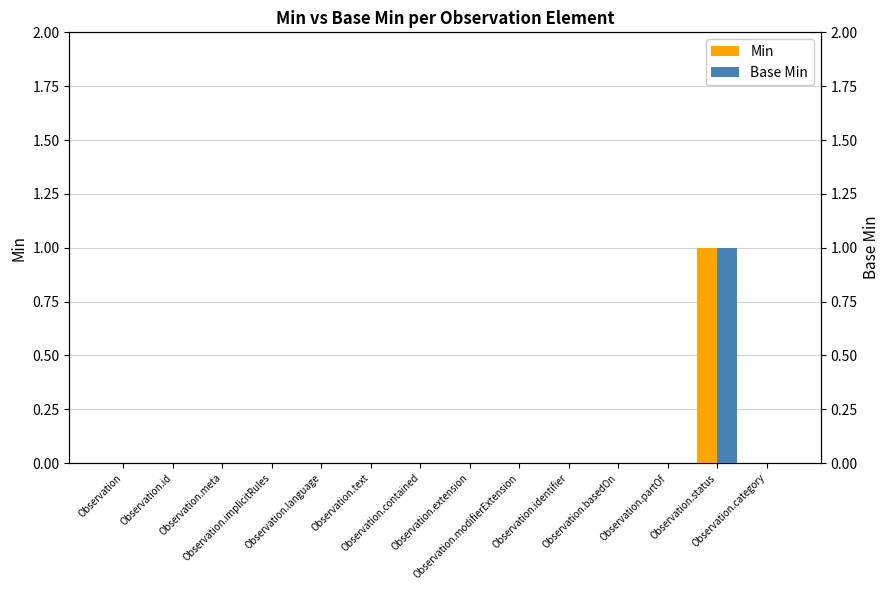

Which has a higher value, Observation.partOf or Observation.contained?

Observation.partOf